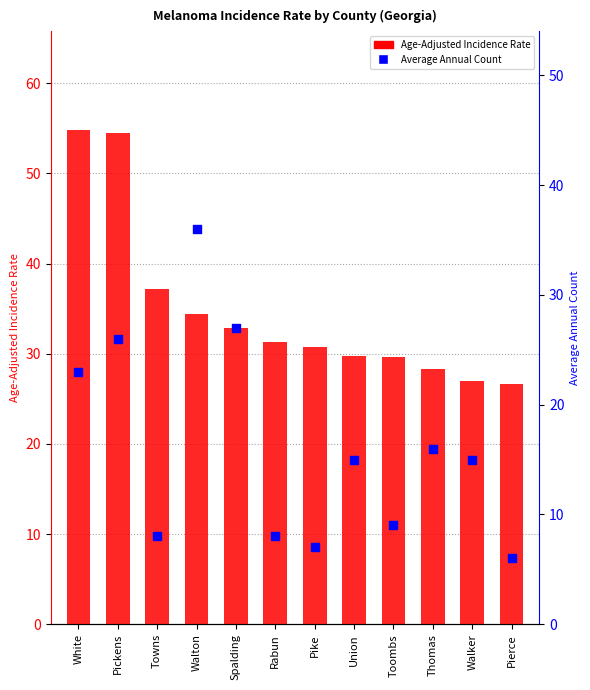

Which series contains the highest Y value?

Age-Adjusted Incidence Rate